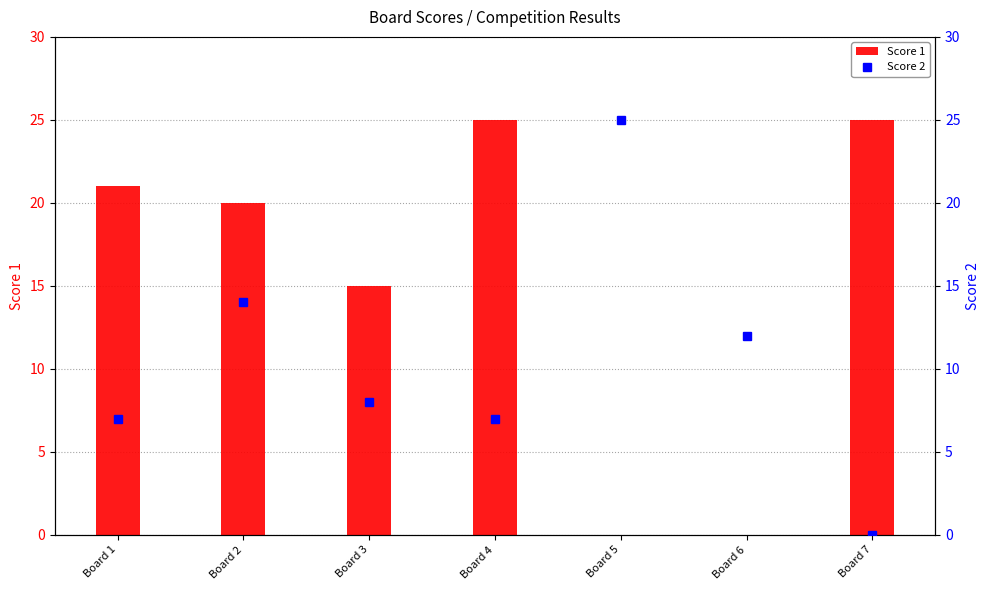

At which label does Score 2 reach its minimum?

Board 7